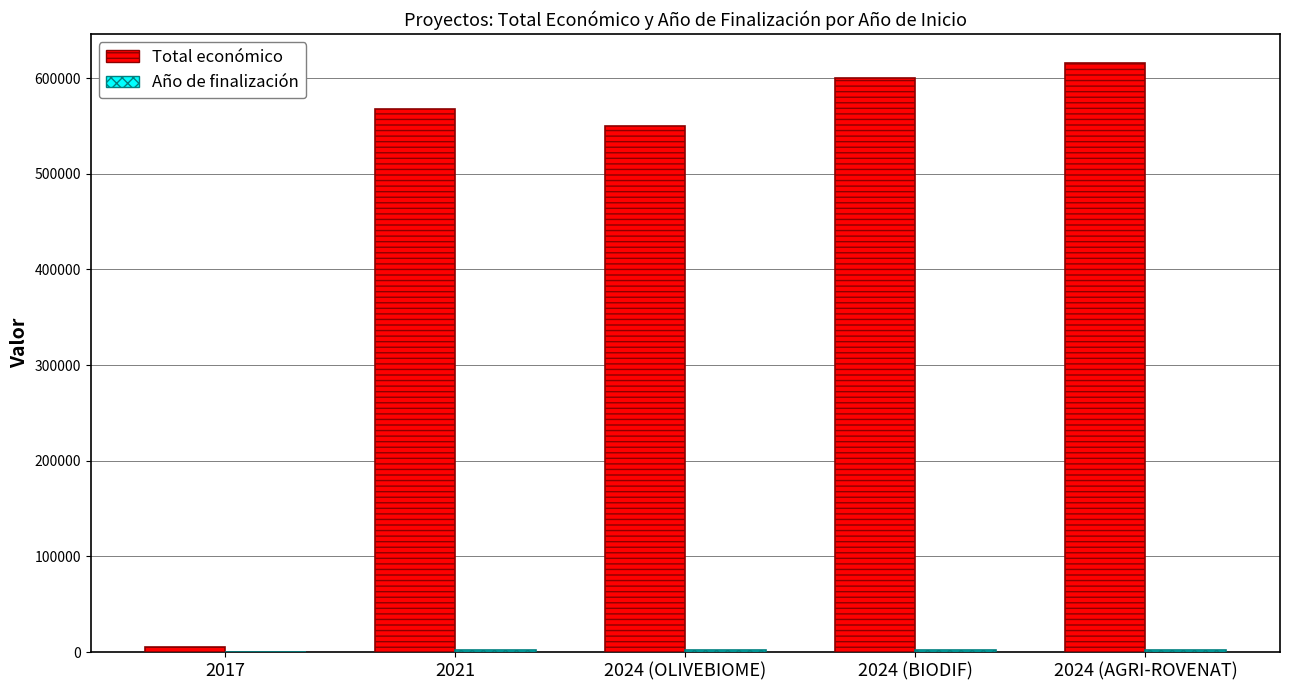

Are the bars grouped side by side (vs. stacked)?

Yes